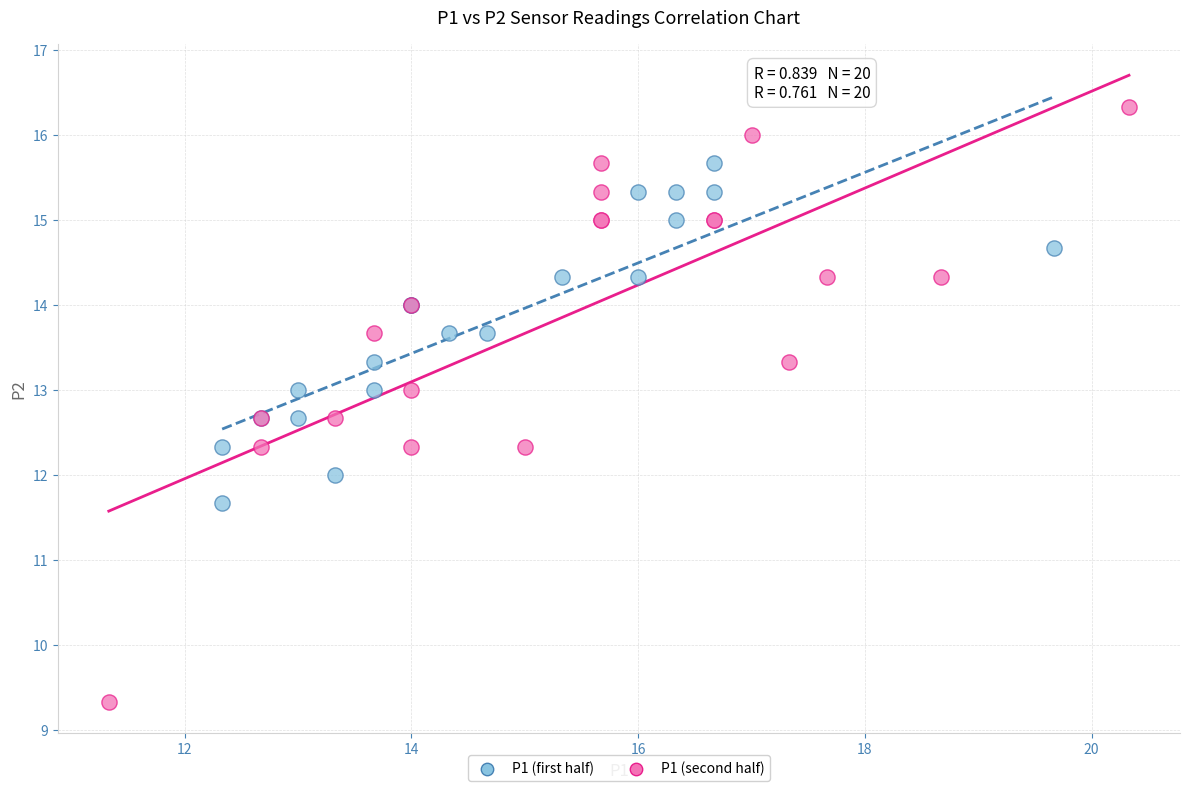

Which series has the largest Y range (max minus min)?

P1 (second half)